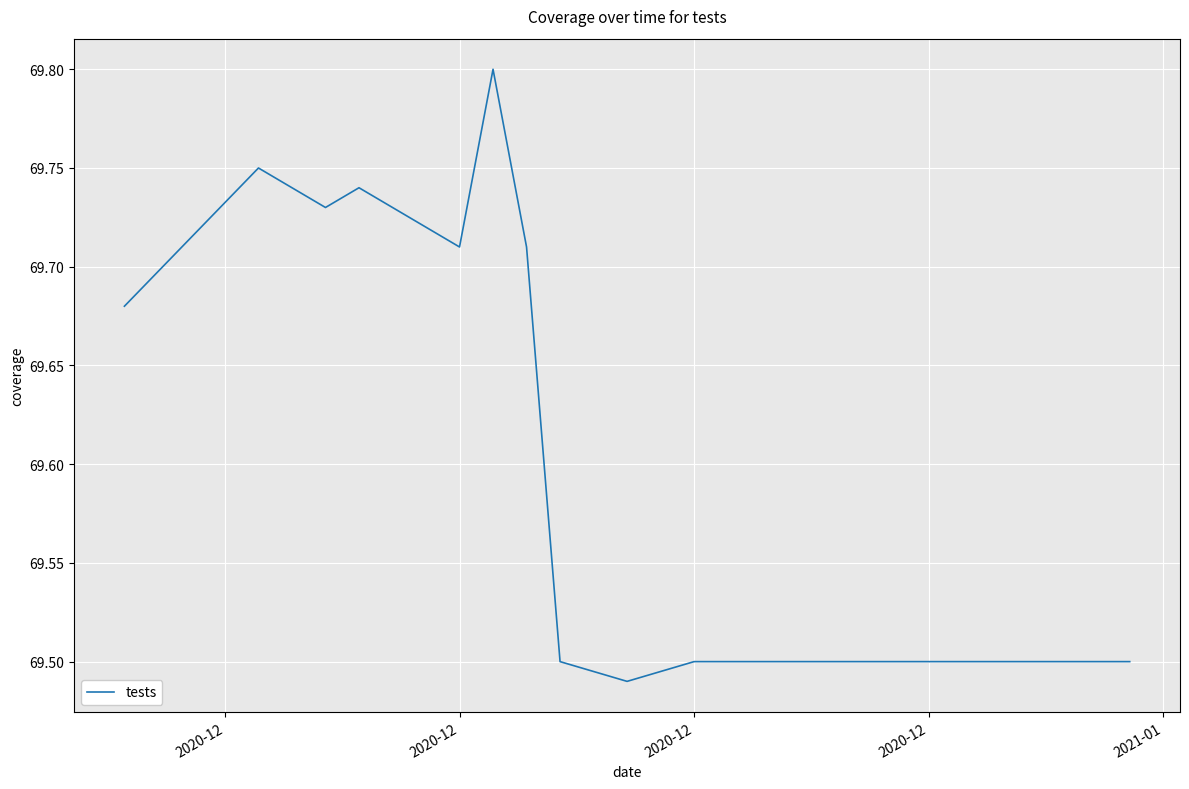

What is the difference between the maximum and minimum values?

0.3